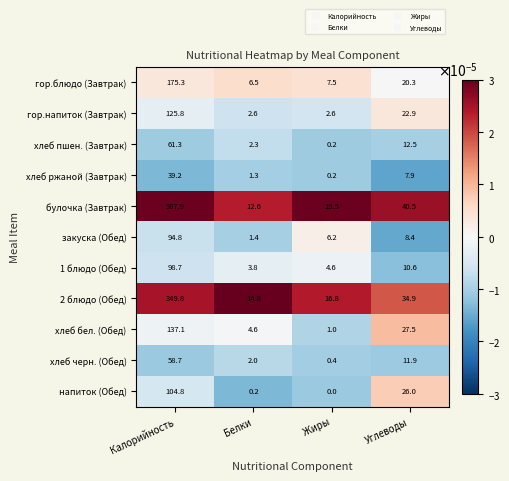

The хлеб ржаной (Завтрак) series shows 5.5 at Углеводы. True or false?

False